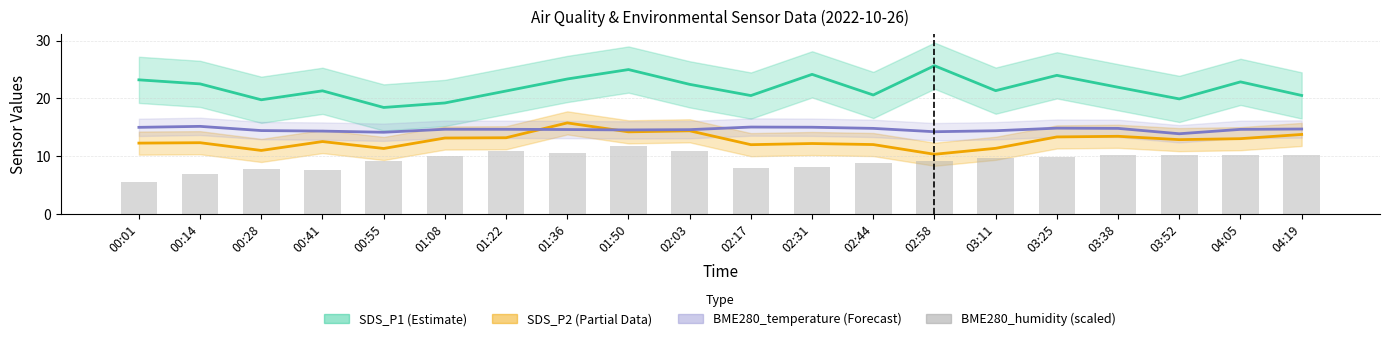

What are all the series names shown in the legend?

SDS_P1, SDS_P2, BME280_temperature, BME280_humidity (scaled)